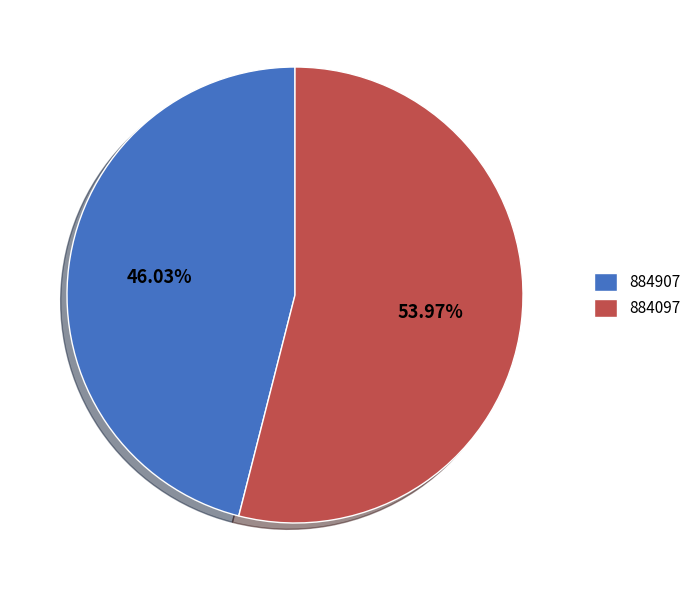

What is the majority slice?

884097